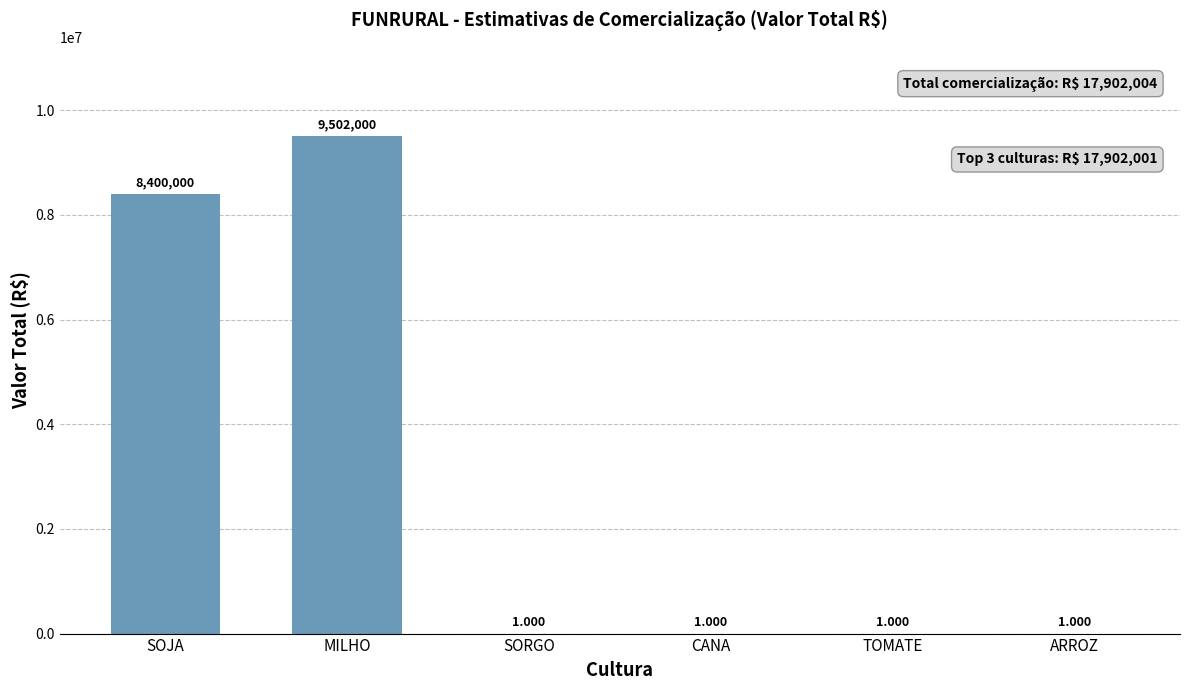

Which category has the highest value across all series?

MILHO